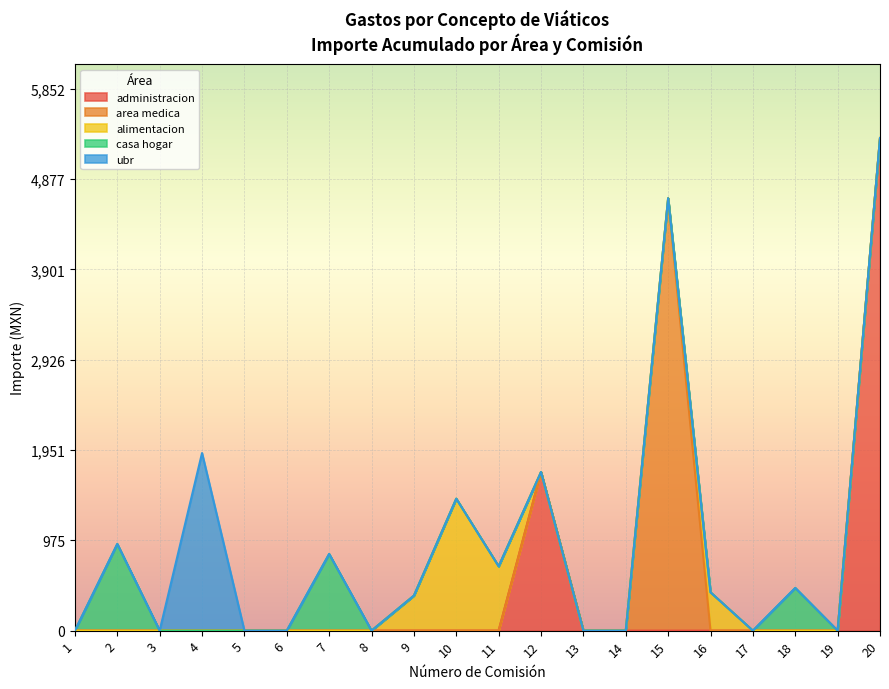

At which category is the sum across all series the highest?

20